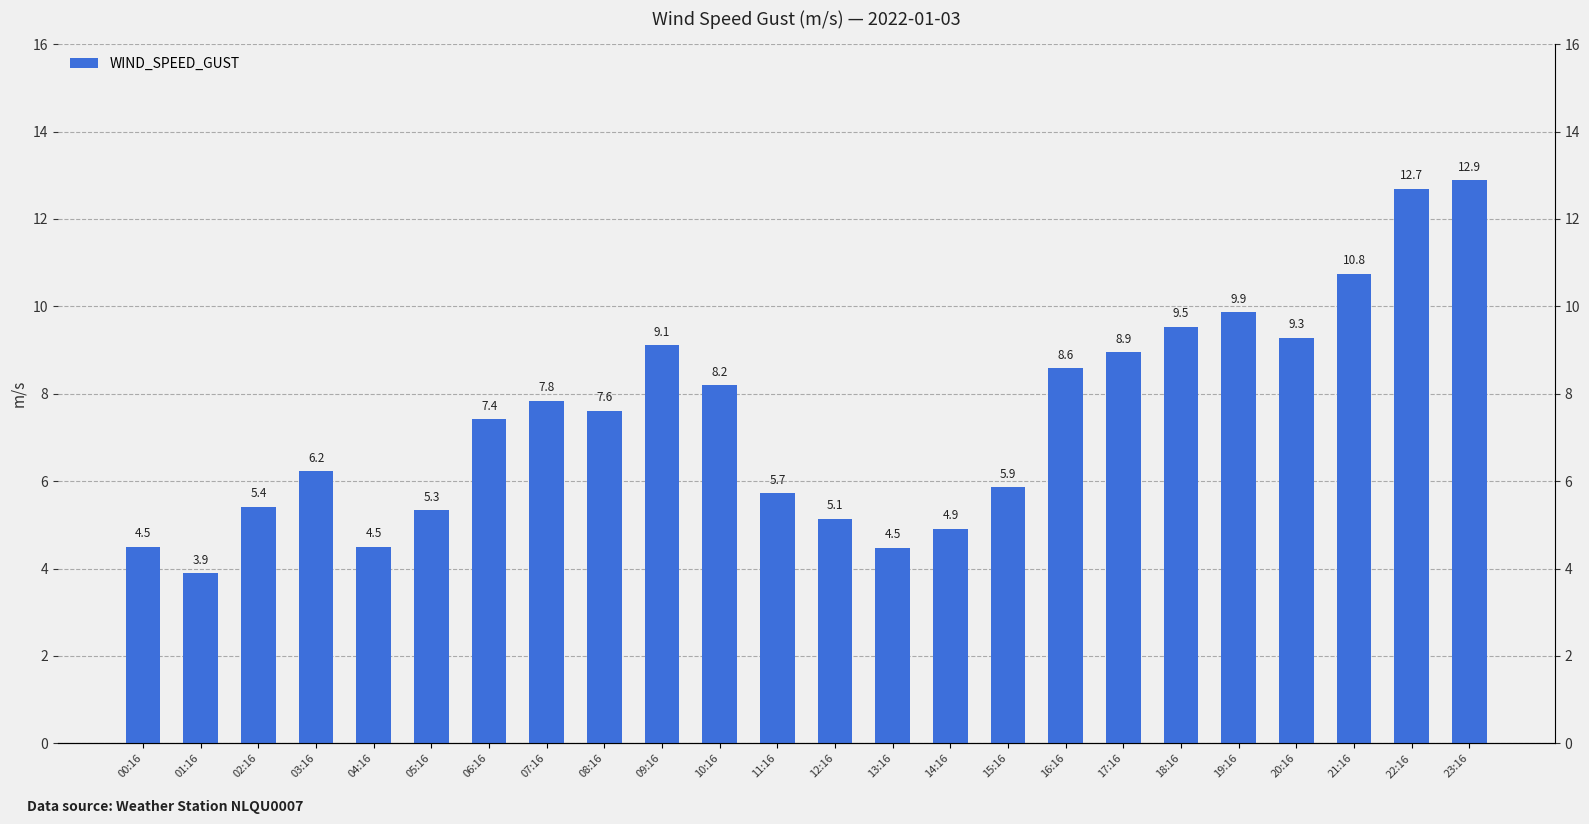

What is the label of the 15th bar from the right?

09:16